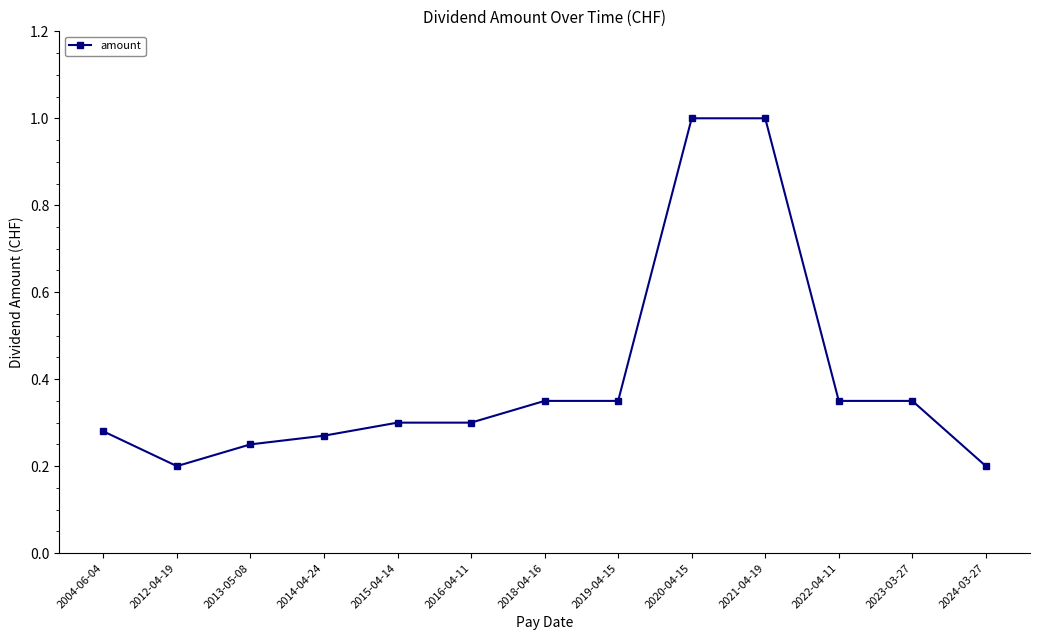

The value at 2022-04-11 is 0.2. True or false?

False